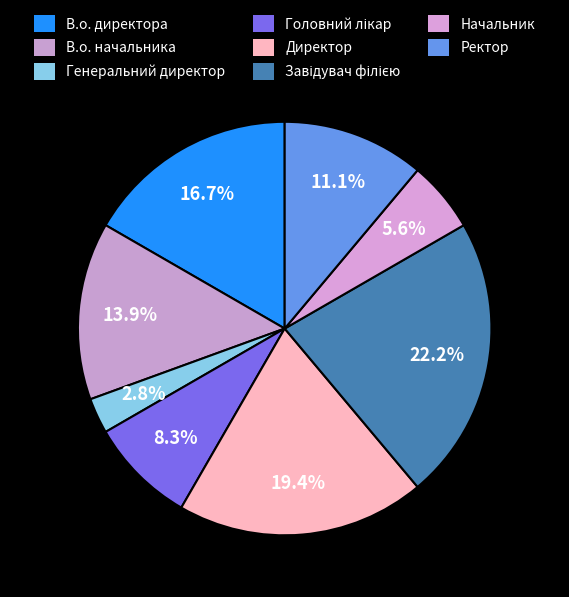

To the nearest percent, what is the difference between the В.о. директора and В.о. начальника slice percentages?

3%